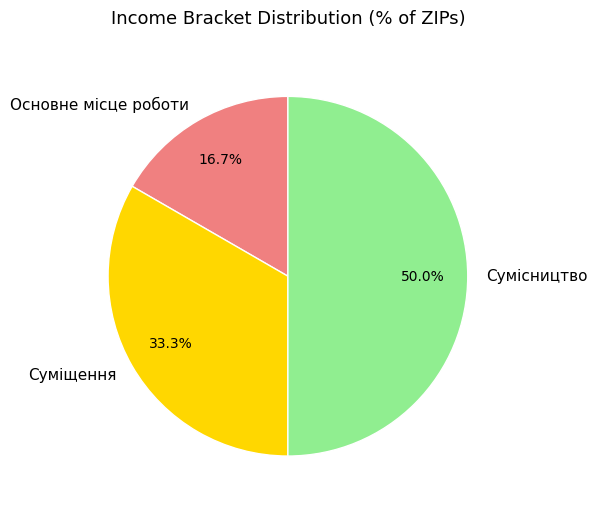

Does Основне місце роботи account for over 50% of the chart?

No